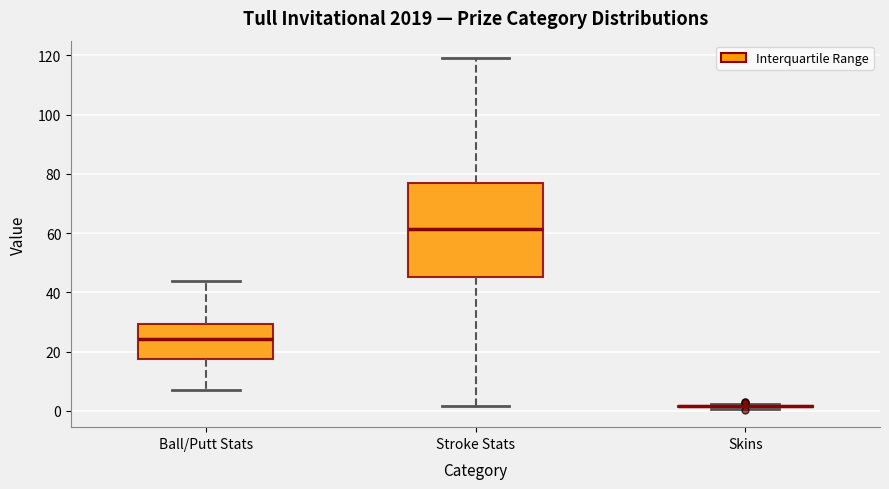

Which box is the tallest, from its lower edge to its upper edge?

Stroke Stats